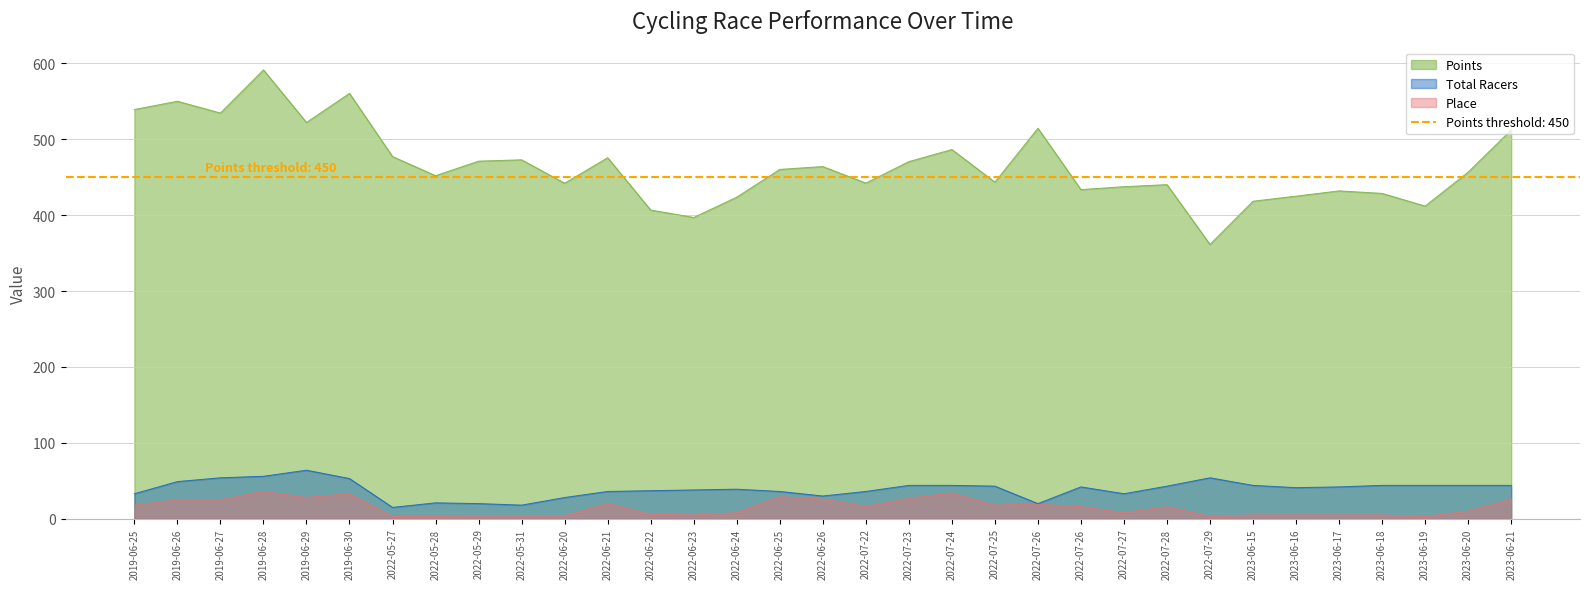

What is the average value of the Place series?

14.9